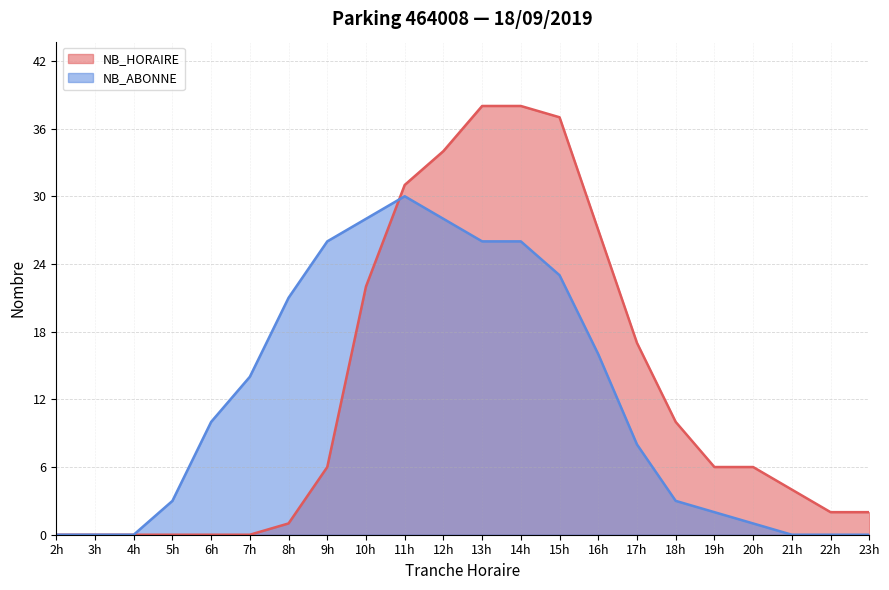

At 5h, list the series in order from largest to smallest.

NB_ABONNE, NB_HORAIRE